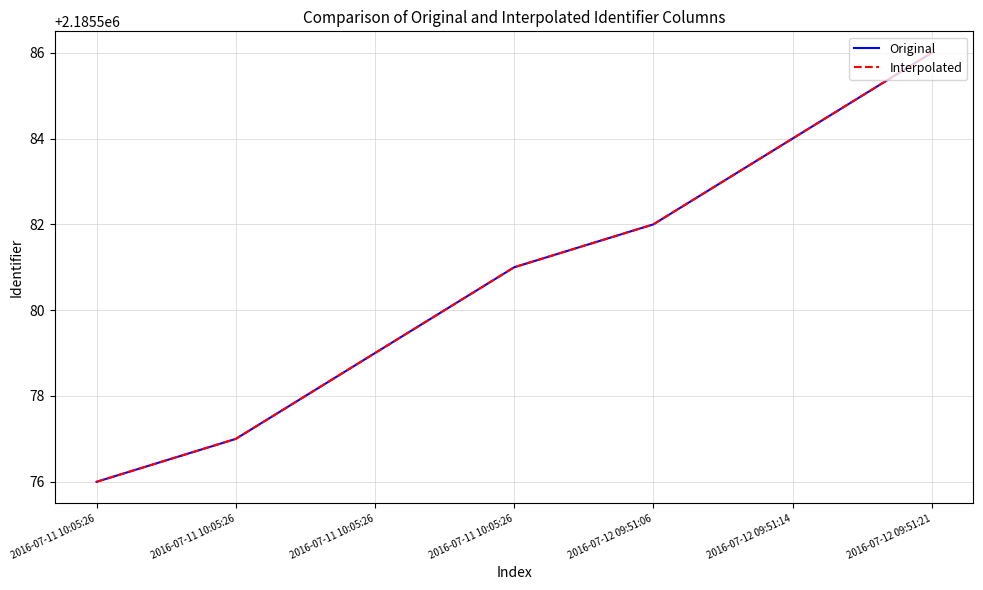

What is the difference between the Interpolated values at 2016-07-11 10:05:26 and 2016-07-11 10:05:26?

1